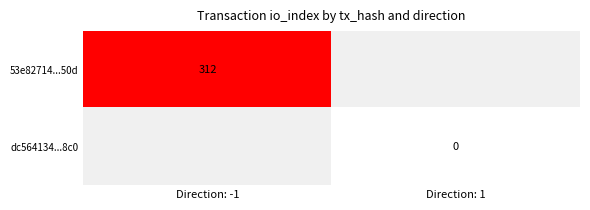

How many categories are shown in the chart?

2